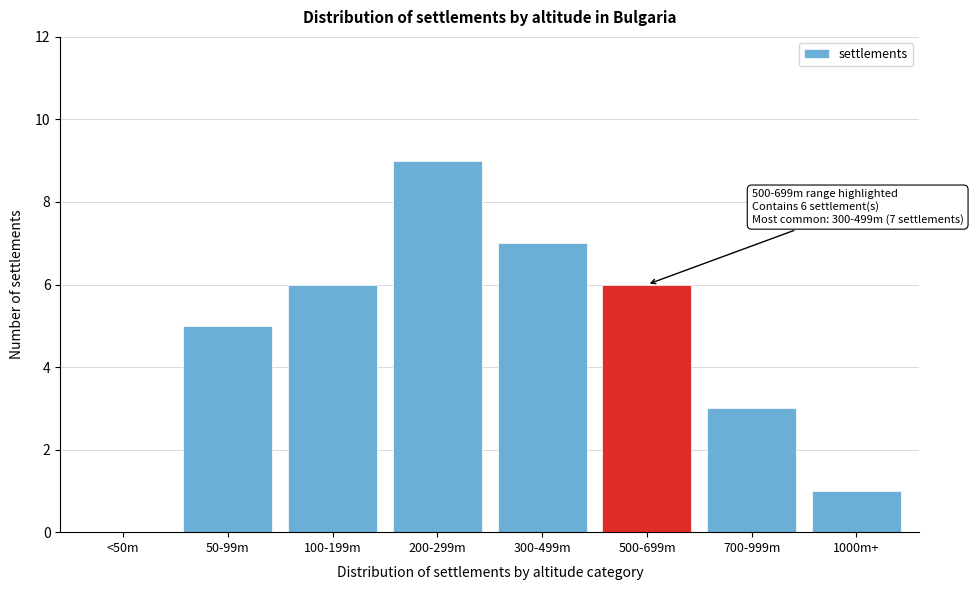

Reading left to right, extract all data points from this chart.

<50m=0	50-99m=5	100-199m=6	200-299m=9	300-499m=7	500-699m=6	700-999m=3	1000m+=1